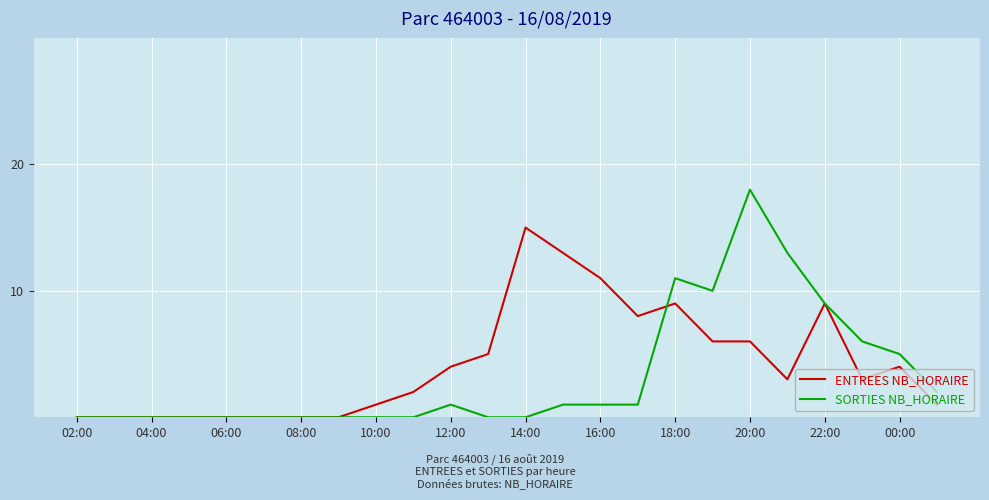

Rank the series by their maximum value, from highest to lowest.

SORTIES NB_HORAIRE, ENTREES NB_HORAIRE